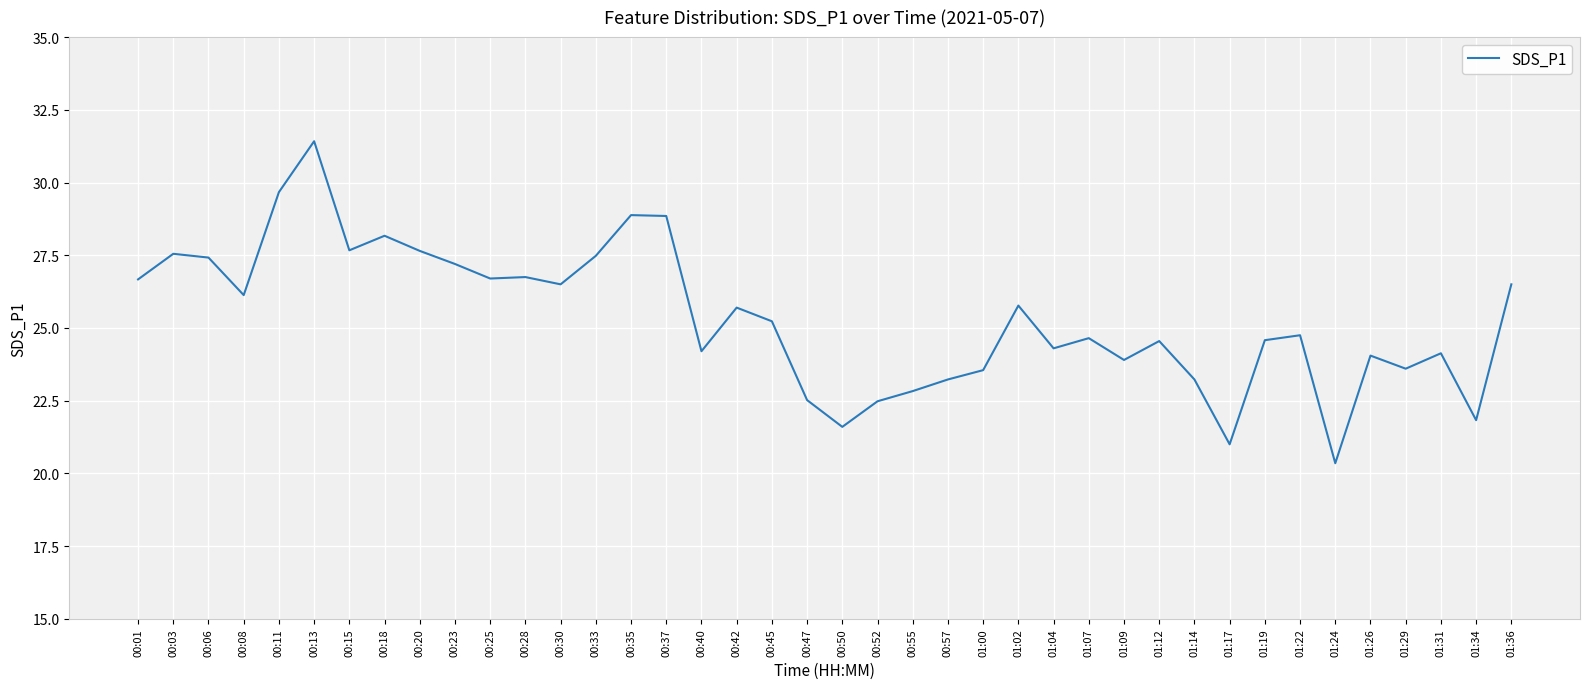

What is the ratio of the value at 00:13 to the value at 01:34?

1.4